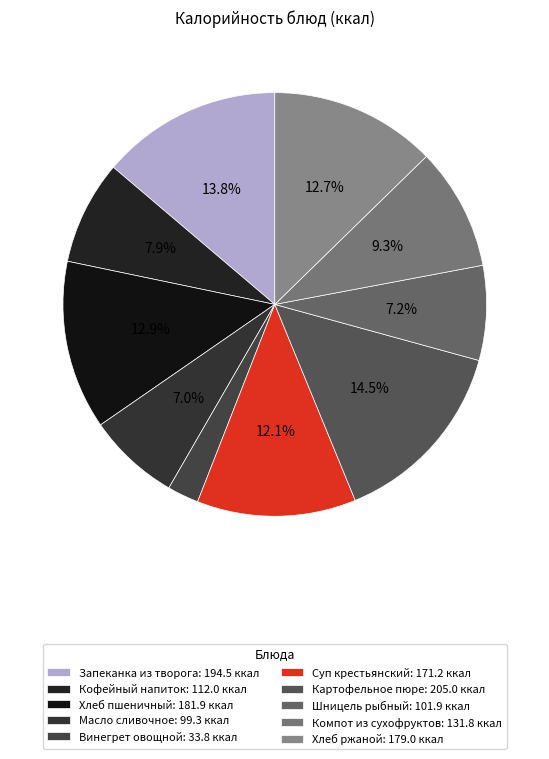

Rank the categories by value from lowest to highest.

Винегрет овощной, Масло сливочное, Шницель рыбный, Кофейный напиток, Компот из сухофруктов, Суп крестьянский, Хлеб ржаной, Хлеб пшеничный, Запеканка из творога, Картофельное пюре